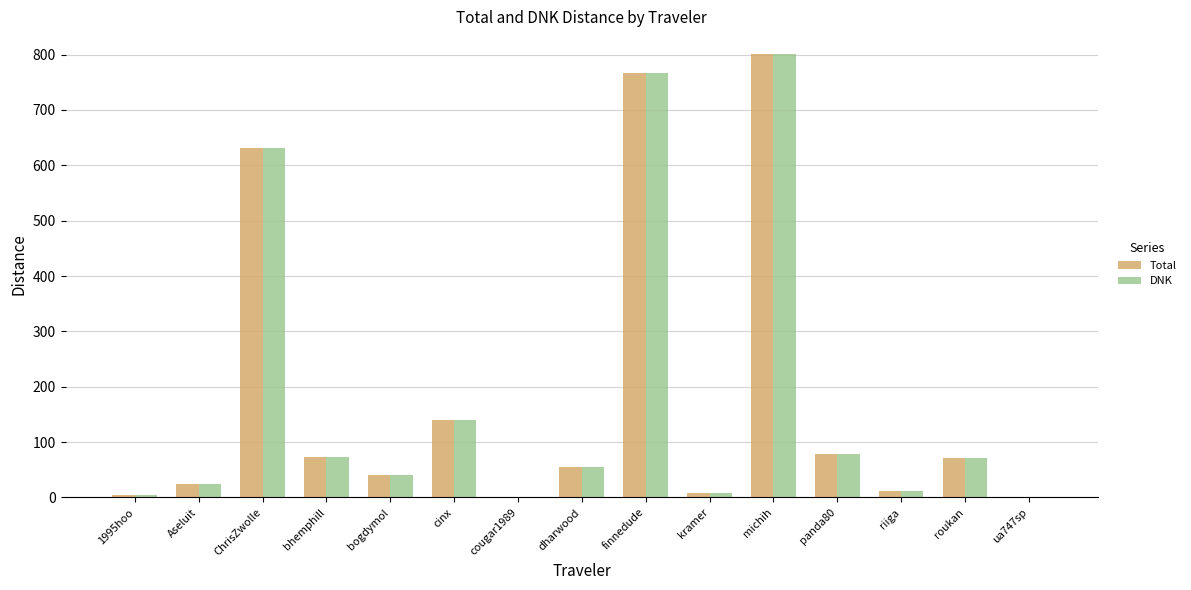

What is the sum of the Total values at finnedude and bogdymol?

808.1